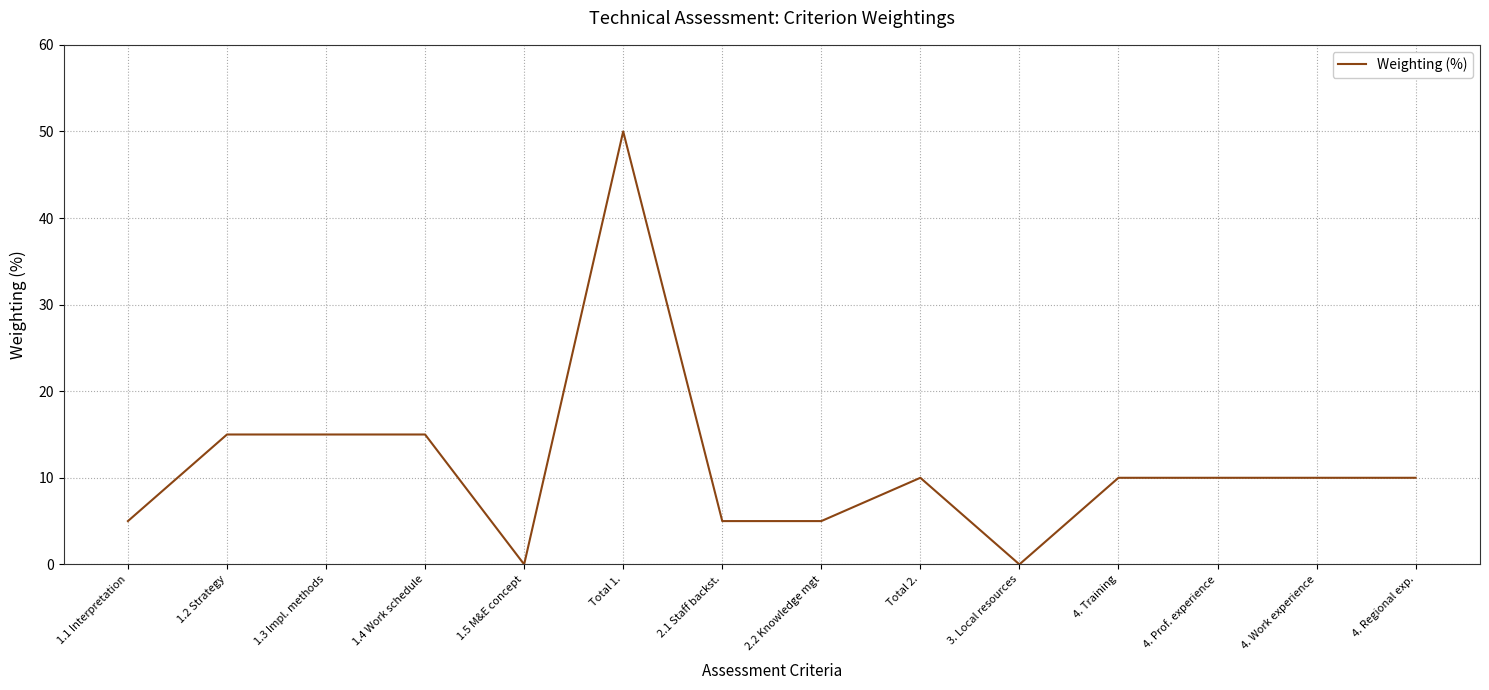

What position from the left is 4. Regional exp.?

14